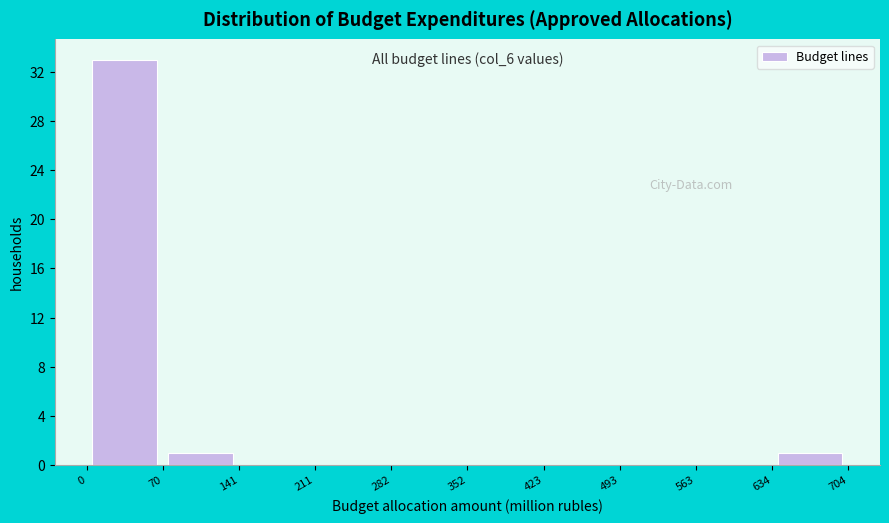

Which range on the x-axis has the tallest bar?

0 to 70